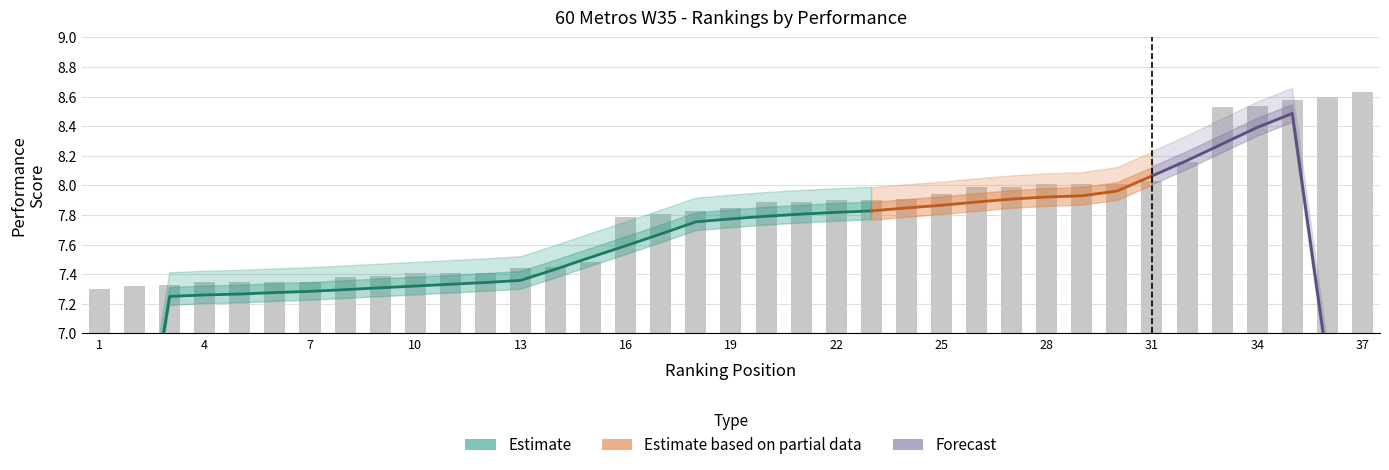

At which label is the value closest to 7?

1